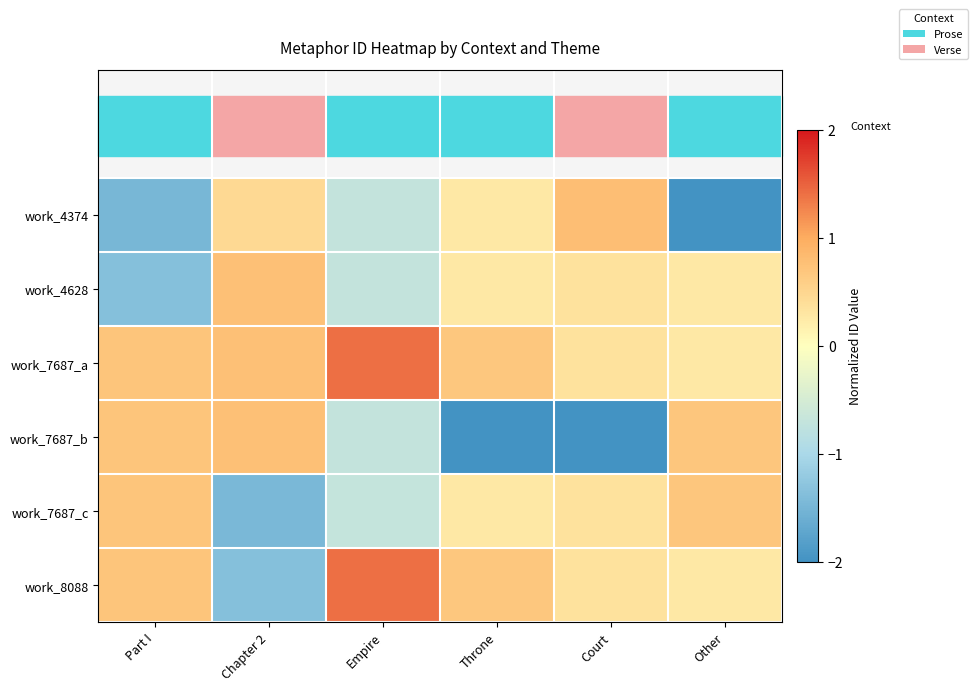

How many data points does each series have?

6